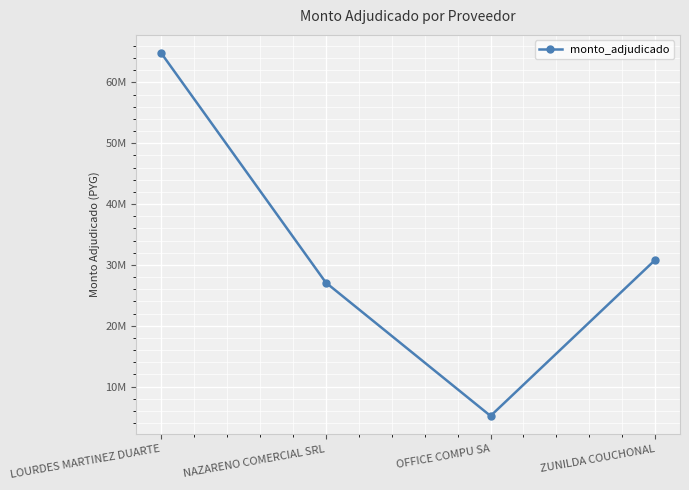

Rank the categories by value from highest to lowest.

LOURDES MARTINEZ DUARTE, ZUNILDA COUCHONAL, NAZARENO COMERCIAL SRL, OFFICE COMPU SA